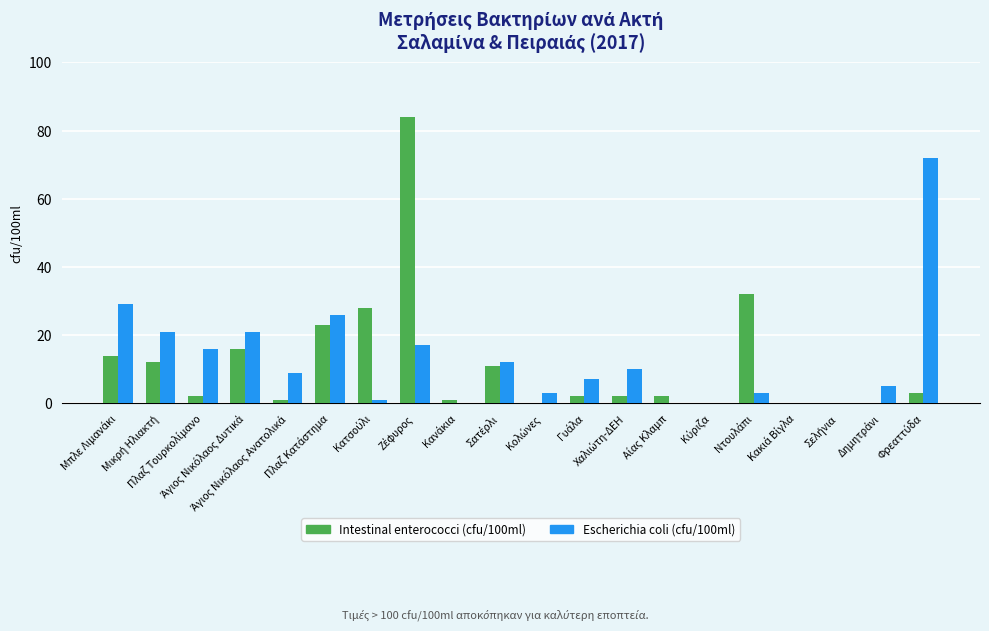

What is the highest value of the Intestinal enterococci (cfu/100ml) series?

84